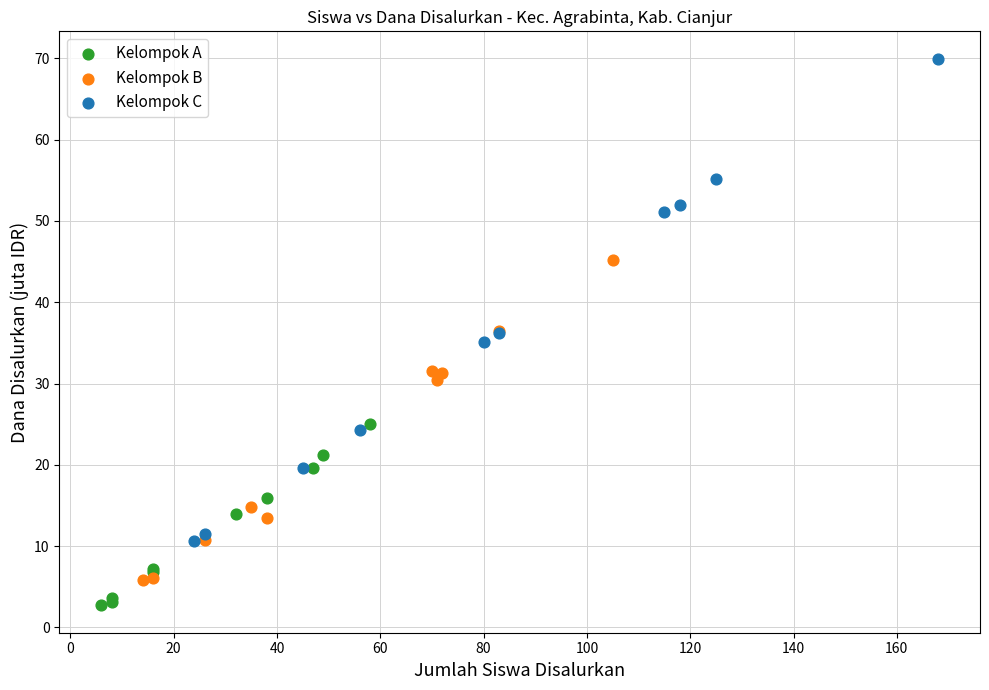

Which series contains the highest Y value?

Kelompok C